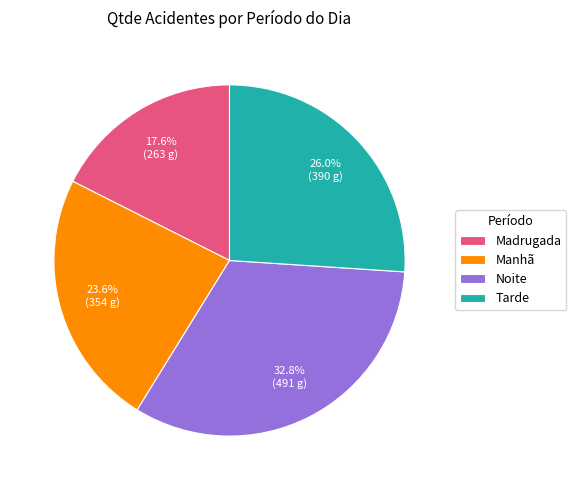

Which category has the biggest portion of the pie?

Noite